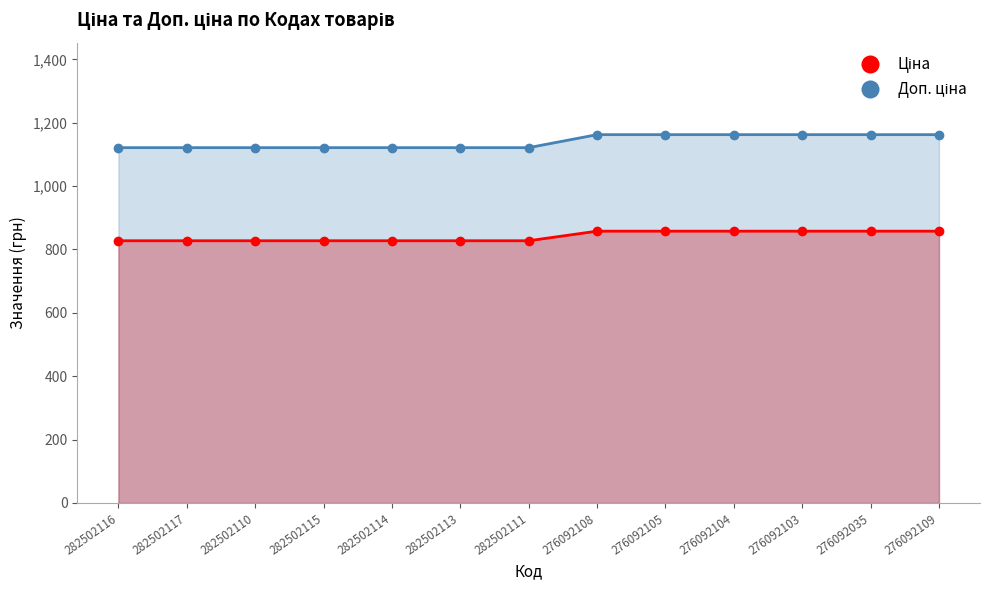

What is the label of the 12th point from the right?

282502117